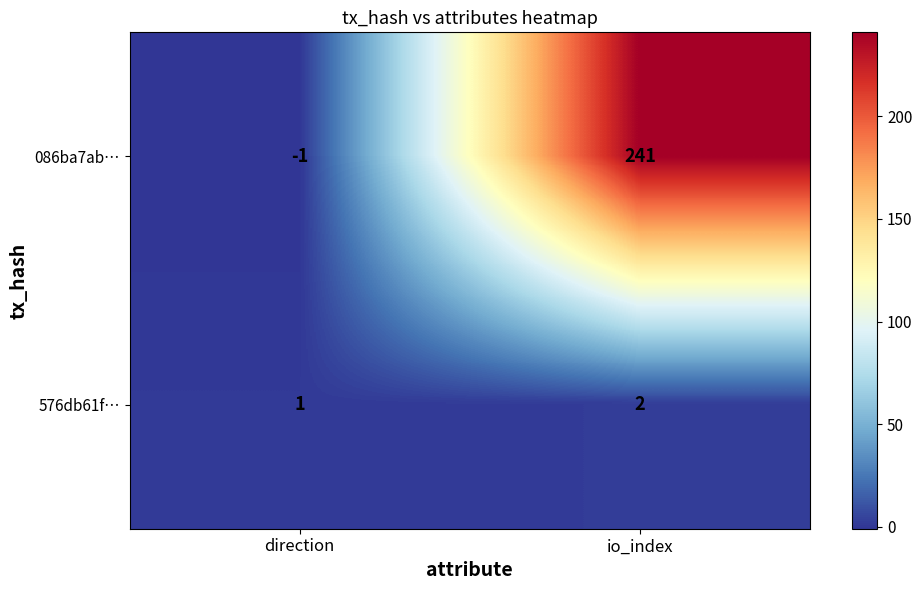

What is the spread (max minus min) of values at direction?

2